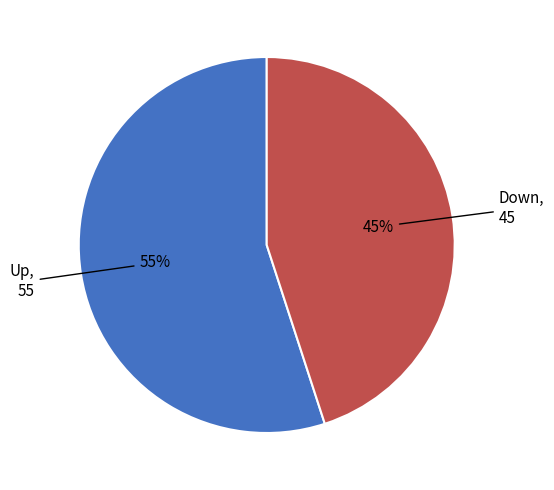

To the nearest percent, what is the average slice percentage?

50%